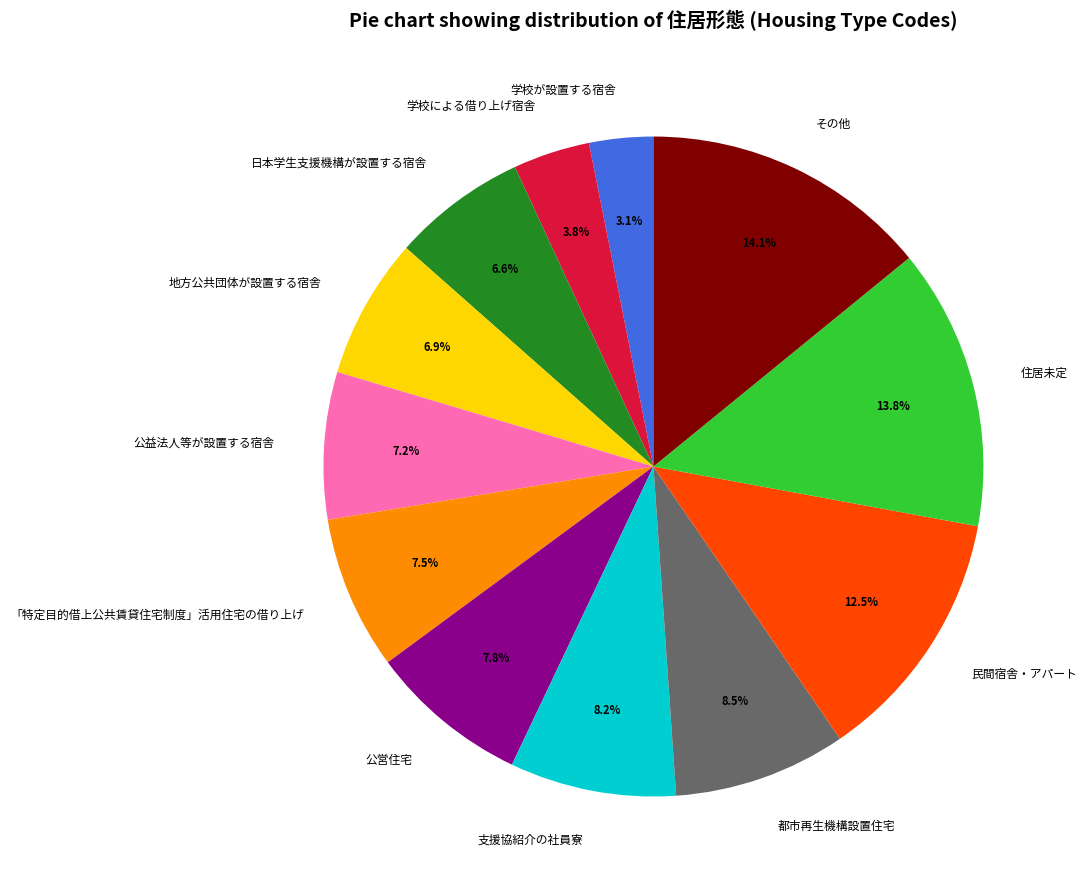

To the nearest percent, what is the average slice percentage?

8%